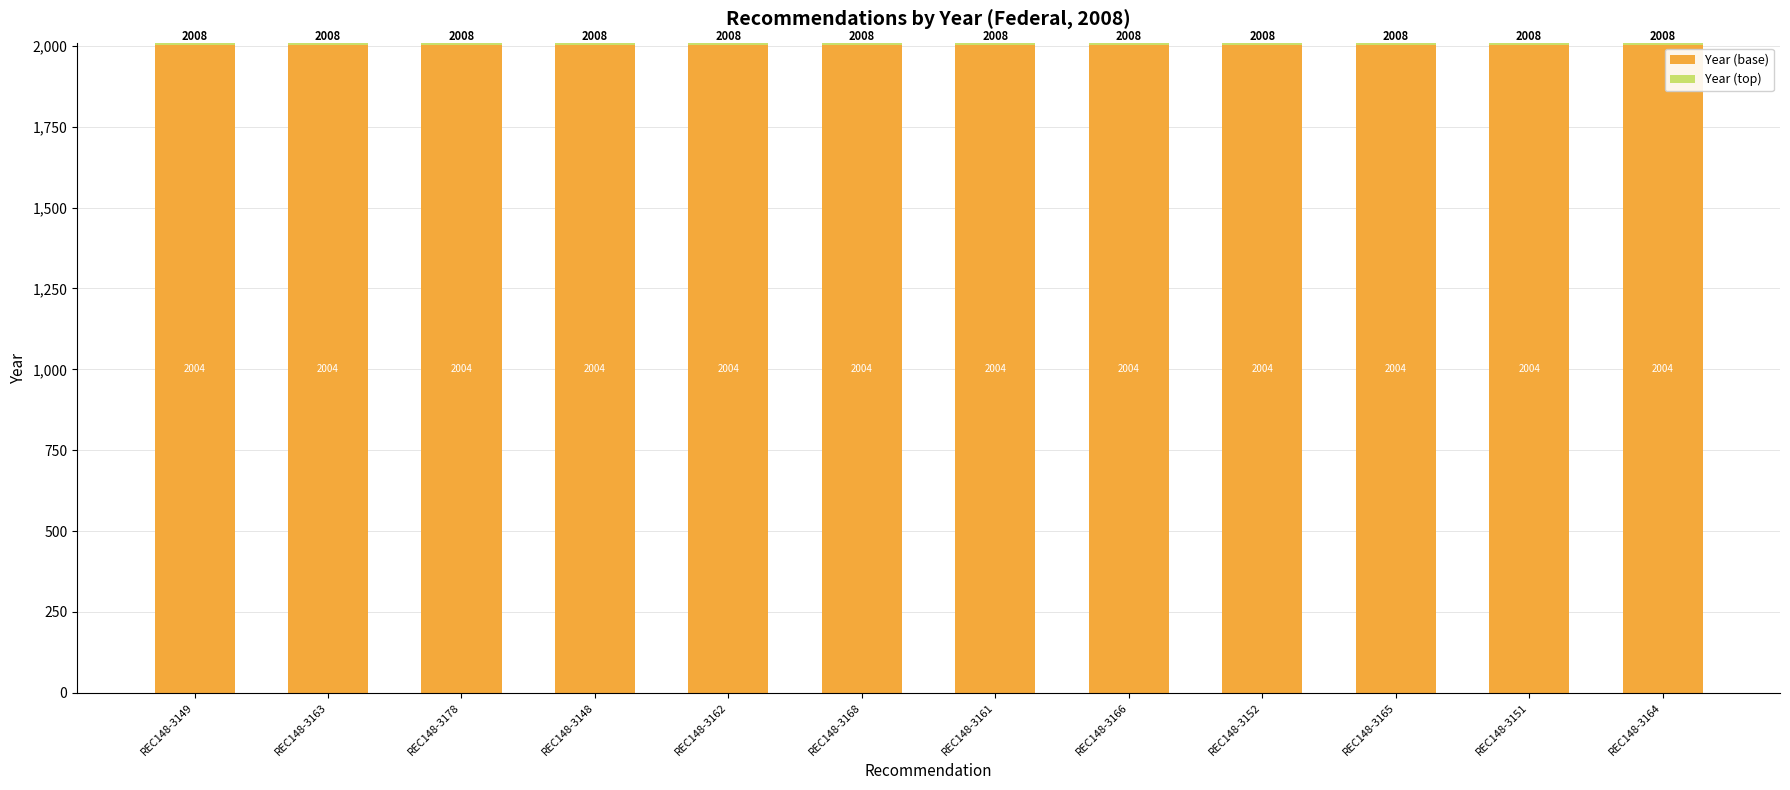

True or false: Year (base) has a value of 3601 at REC148-3161.

False